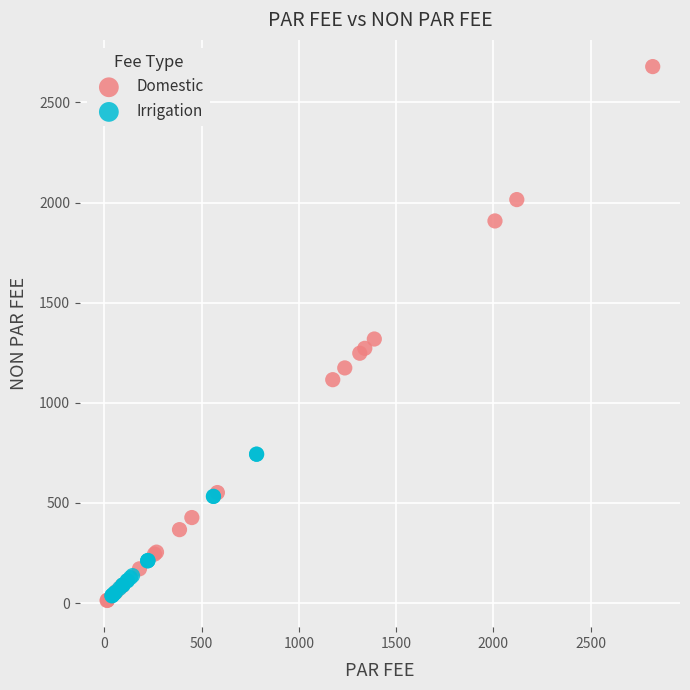

Which series has the widest spread of Y values?

Domestic